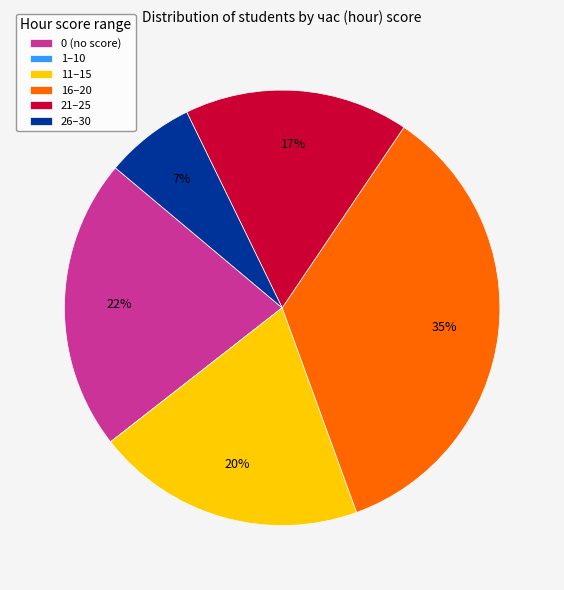

Between 26–30 and 21–25, which is larger?

21–25